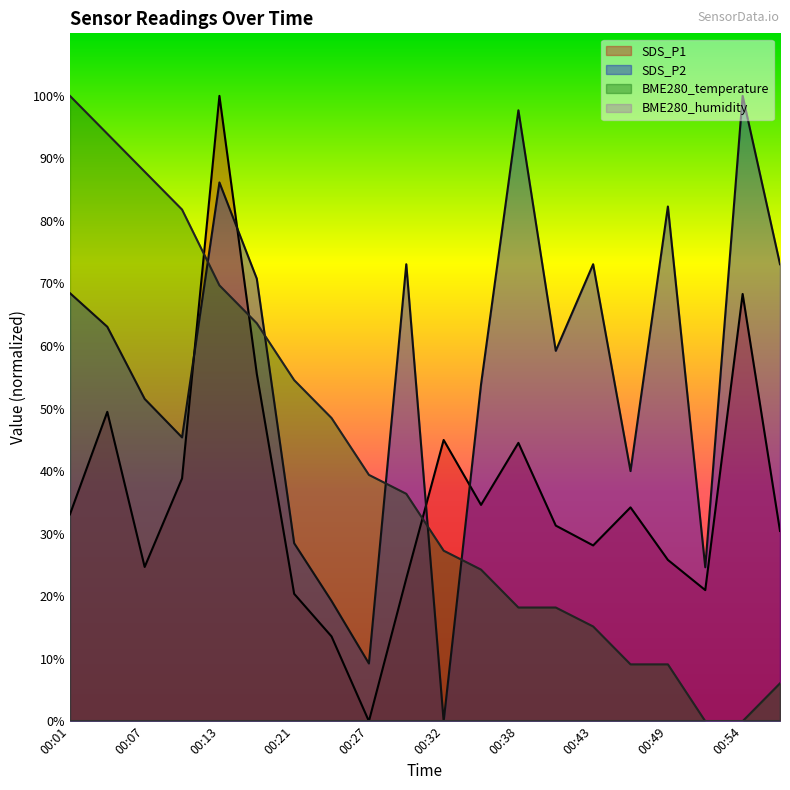

What is the value of the SDS_P1 point at the 20th from the left?

30.4